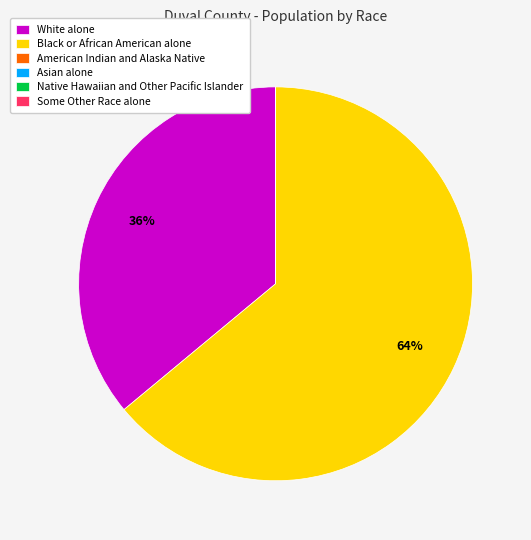

To the nearest percent, what percentage of the pie is Black or African American alone?

64%